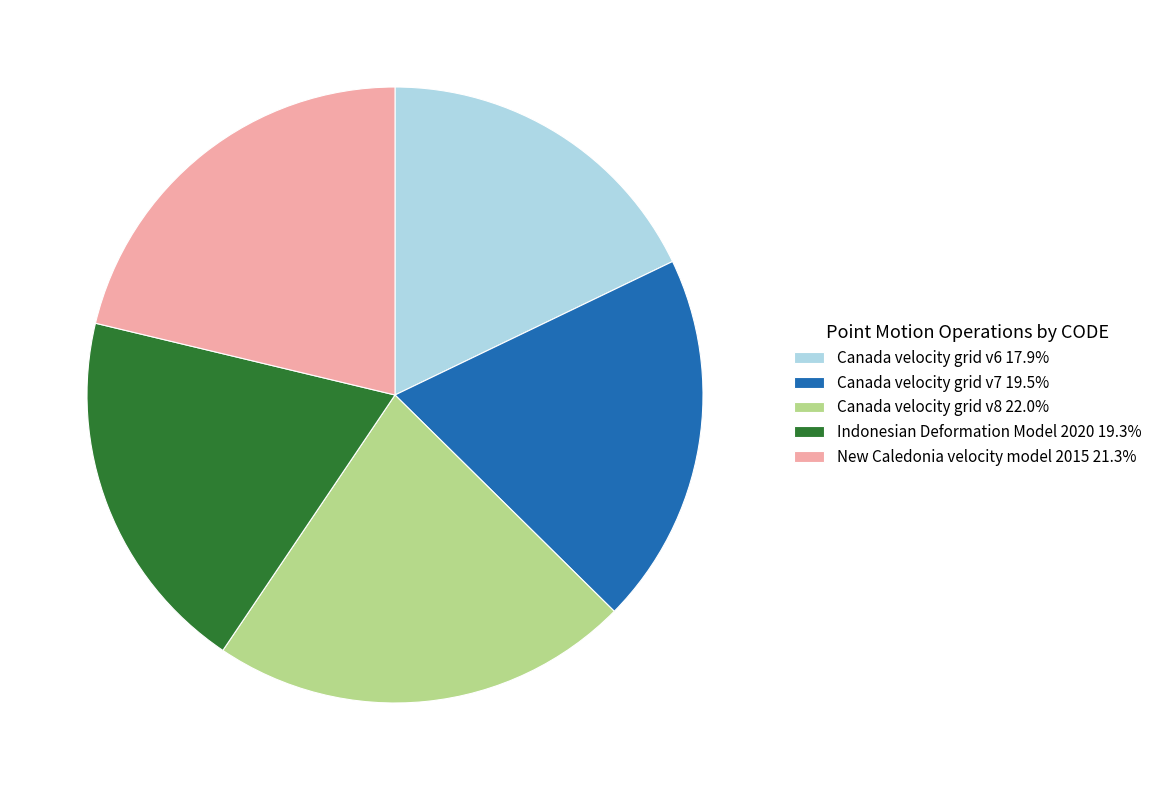

What is the ratio of the value at Canada velocity grid v7 19.5% to the value at New Caledonia velocity model 2015 21.3%?

0.9